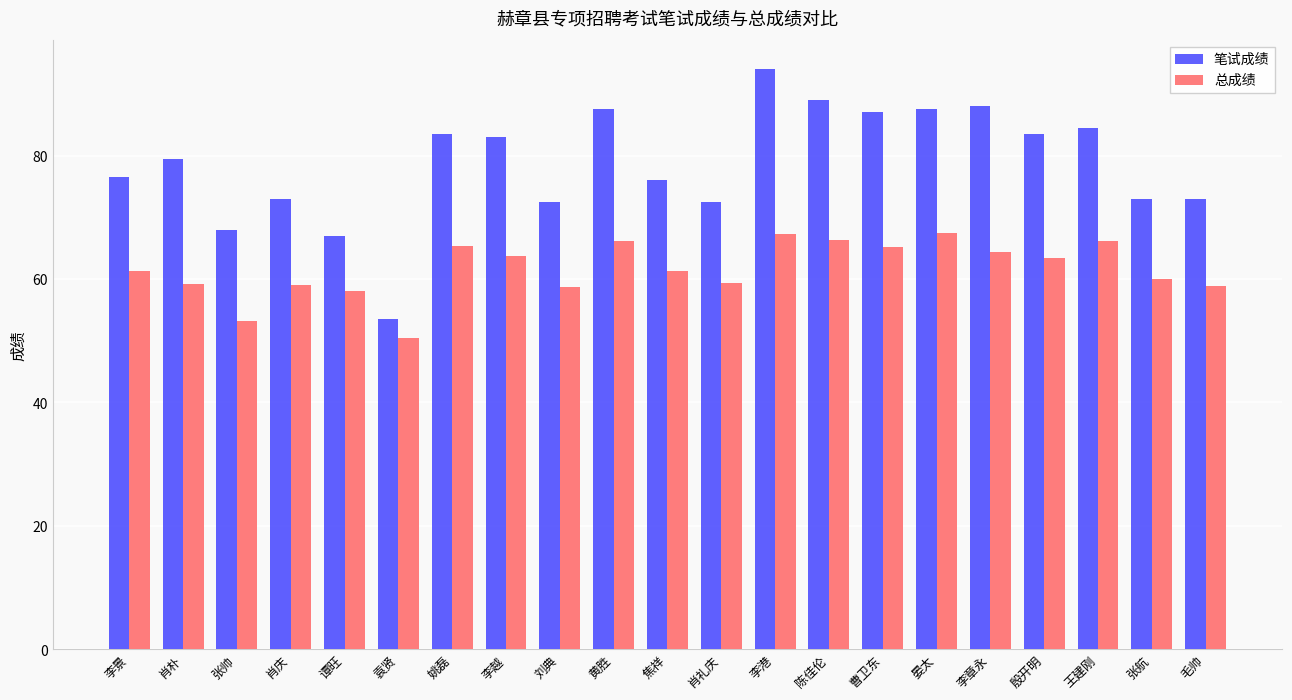

What is the spread (max minus min) of values at 李越?

19.3